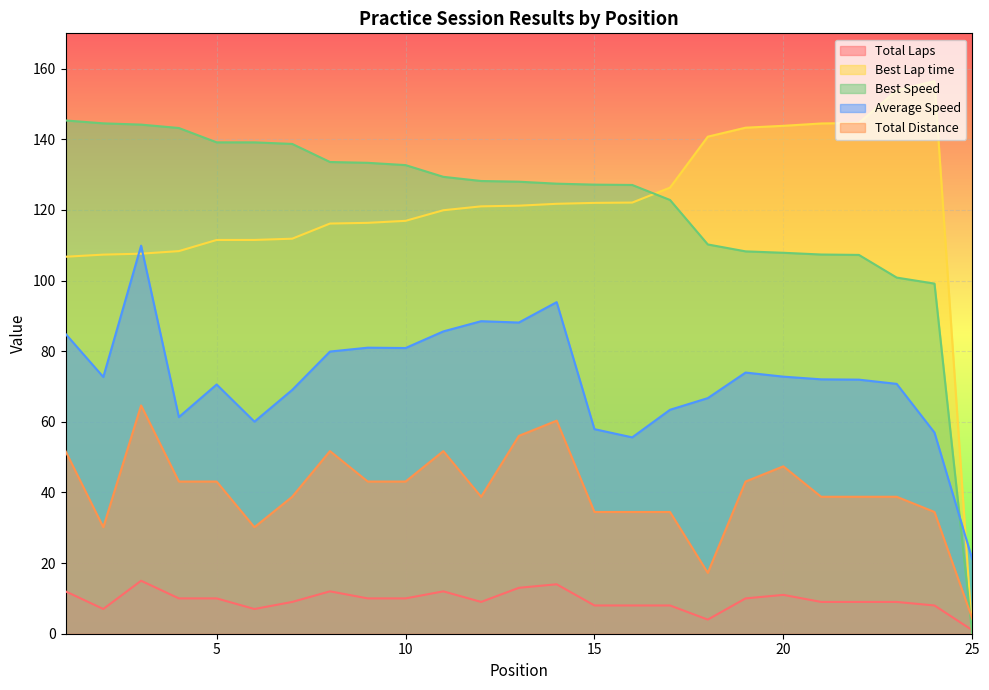

Reading right to left, transcribe all the data shown in this chart.

Total Laps: 25=1.0	24=8.0	23=9.0	22=9.0	21=9.0	20=11.0	19=10.0	18=4.0	17=8.0	16=8.0	15=8.0	14=14.0	13=13.0	12=9.0	11=12.0	10=10.0	9=10.0	8=12.0	7=9.0	6=7.0	5=10.0	4=10.0	3=15.0	2=7.0	1=12.0
Best Lap time: 25=0.0	24=156.5	23=153.8	22=144.6	21=144.5	20=143.8	19=143.3	18=140.7	17=126.3	16=122.1	15=122.0	14=121.7	13=121.2	12=121.0	11=119.9	10=116.9	9=116.3	8=116.1	7=111.9	6=111.5	5=111.5	4=108.3	3=107.6	2=107.3	1=106.7
Best Speed: 25=0.0	24=99.1	23=100.8	22=107.3	21=107.4	20=107.9	19=108.3	18=110.2	17=122.8	16=127.1	15=127.2	14=127.4	13=128.0	12=128.2	11=129.4	10=132.7	9=133.3	8=133.6	7=138.7	6=139.1	5=139.1	4=143.2	3=144.2	2=144.5	1=145.3
Average Speed: 25=21.1	24=57.0	23=70.7	22=71.9	21=72.0	20=72.8	19=73.9	18=66.7	17=63.4	16=55.6	15=57.9	14=93.9	13=88.1	12=88.5	11=85.6	10=80.9	9=81.0	8=79.9	7=69.0	6=60.0	5=70.6	4=61.3	3=109.9	2=72.7	1=84.9
Total Distance: 25=4.3	24=34.5	23=38.8	22=38.8	21=38.8	20=47.4	19=43.1	18=17.2	17=34.5	16=34.5	15=34.5	14=60.3	13=56.0	12=38.8	11=51.7	10=43.1	9=43.1	8=51.7	7=38.8	6=30.2	5=43.1	4=43.1	3=64.6	2=30.2	1=51.7